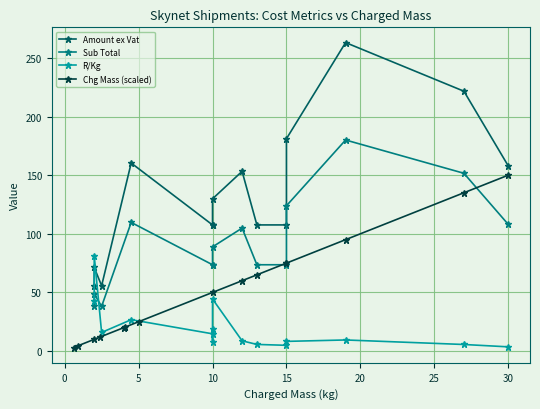

What is the difference between the second highest and second lowest values in the Chg Mass (scaled) series?

130.5